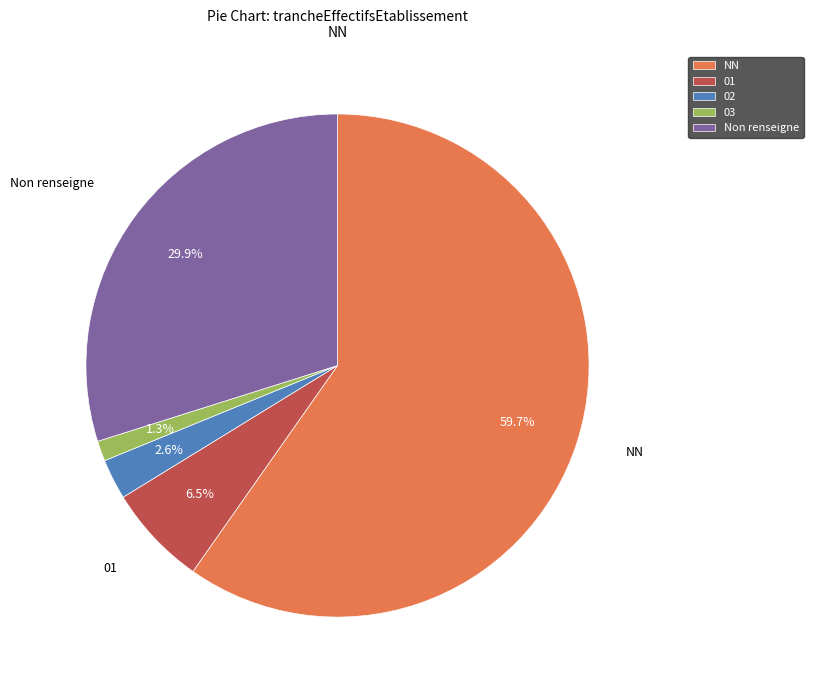

Is there a majority slice in this chart?

Yes